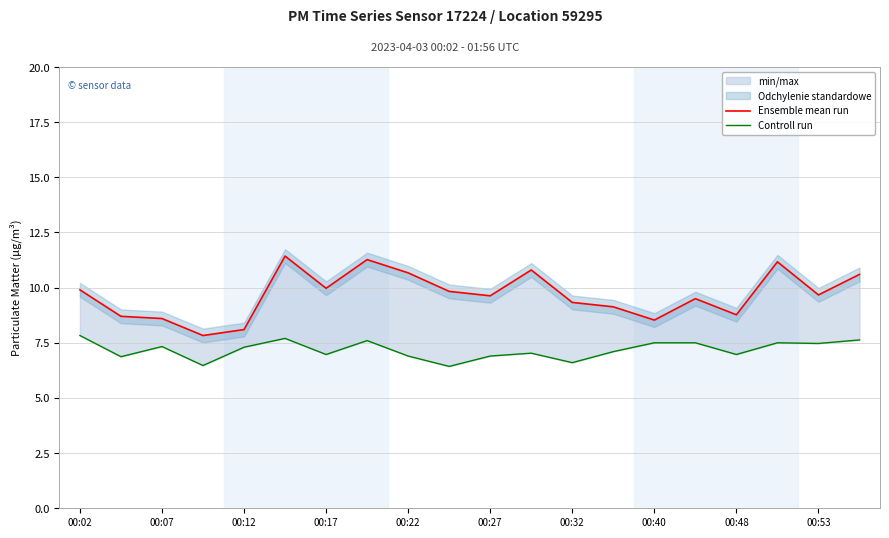

At which label does Ensemble mean run first exceed 9?

00:02